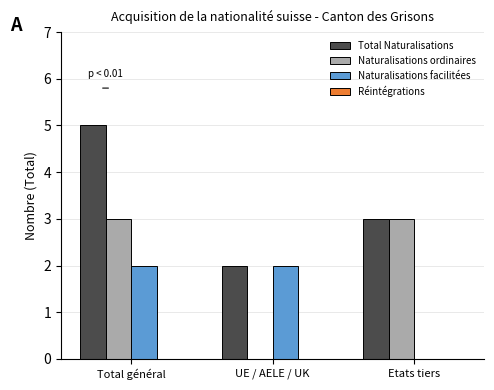

Read the Naturalisations ordinaires value at Etats tiers.

3